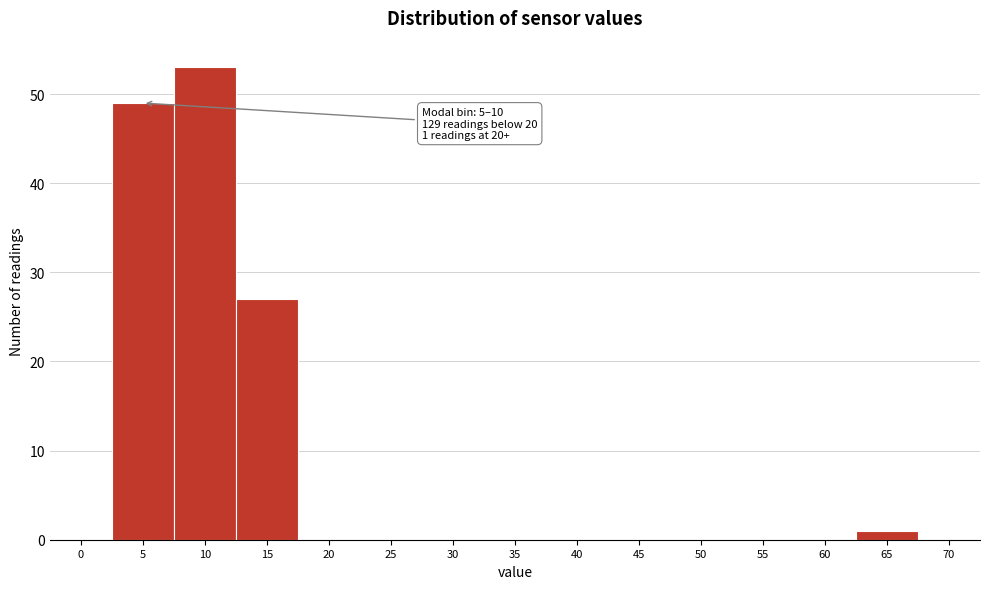

Reading left to right, extract all data points from this chart.

0=0	5=49	10=53	15=27	20=0	25=0	30=0	35=0	40=0	45=0	50=0	55=0	60=0	65=1	70=0